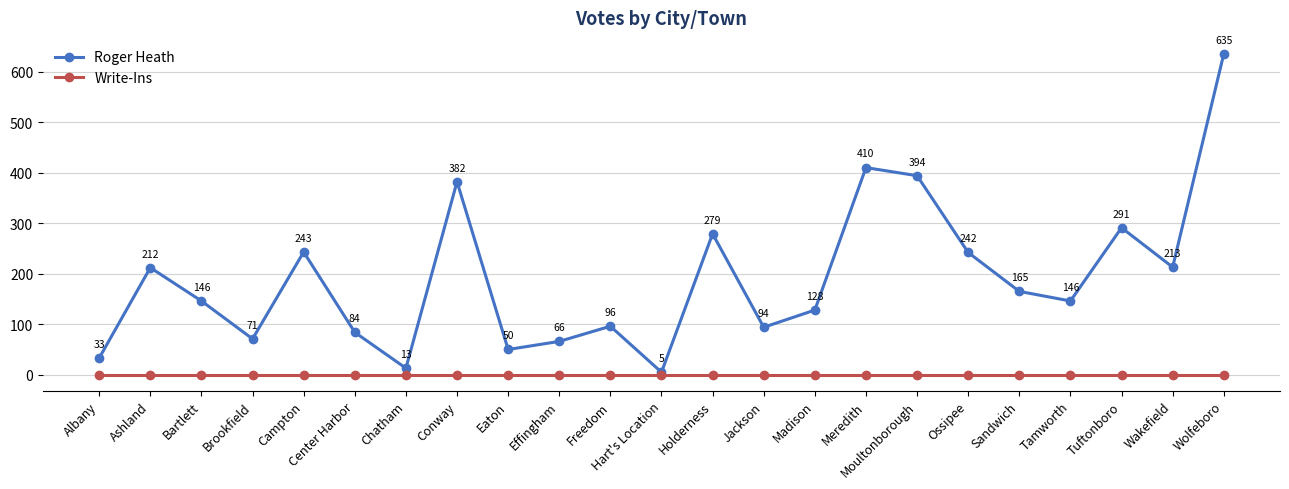

At which category is the sum across all series the highest?

Wolfeboro